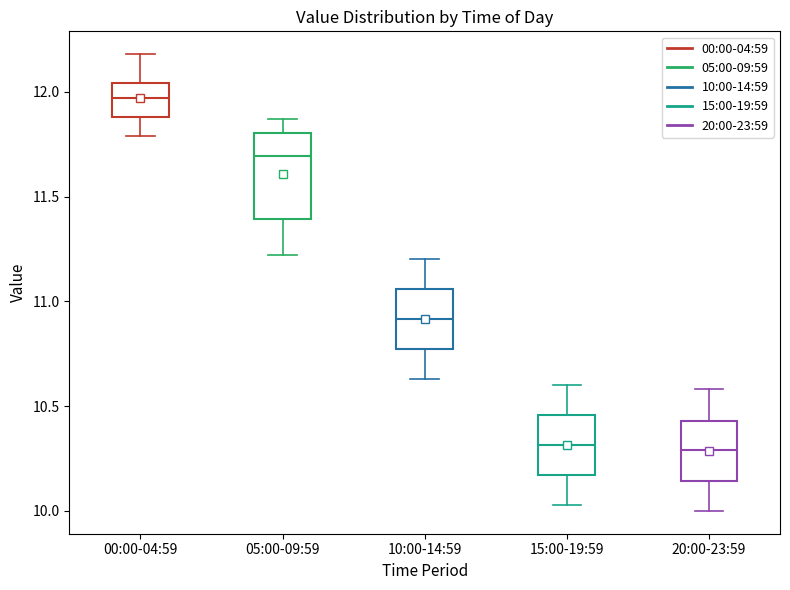

Reading left to right, transcribe this box plot: for each box, give where its median line is, the range the box spans, and where its two whiskers end, as read against the y-axis. The values are not printed on the chart, so give them approximately, as read against the axis.

00:00-04:59: median 11.95, box 11.90 to 12.05, whiskers 11.80 to 12.20
05:00-09:59: median 11.70, box 11.40 to 11.80, whiskers 11.20 to 11.85
10:00-14:59: median 10.90, box 10.75 to 11.05, whiskers 10.65 to 11.20
15:00-19:59: median 10.30, box 10.15 to 10.45, whiskers 10.05 to 10.60
20:00-23:59: median 10.30, box 10.15 to 10.45, whiskers 10.00 to 10.60